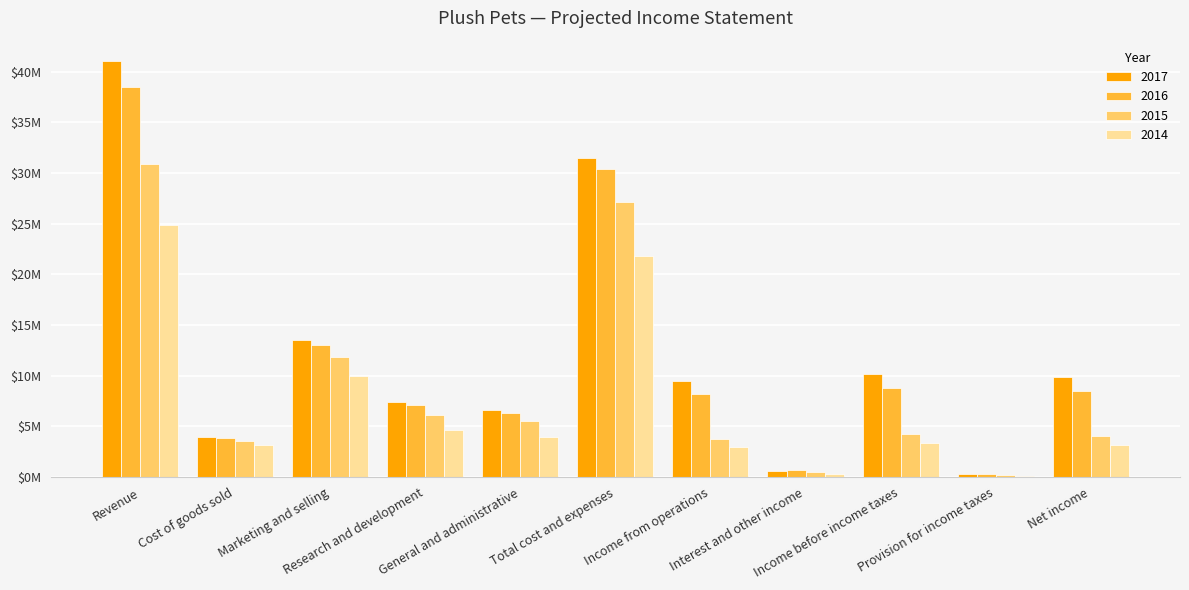

What is the minimum value for 2014?

129000